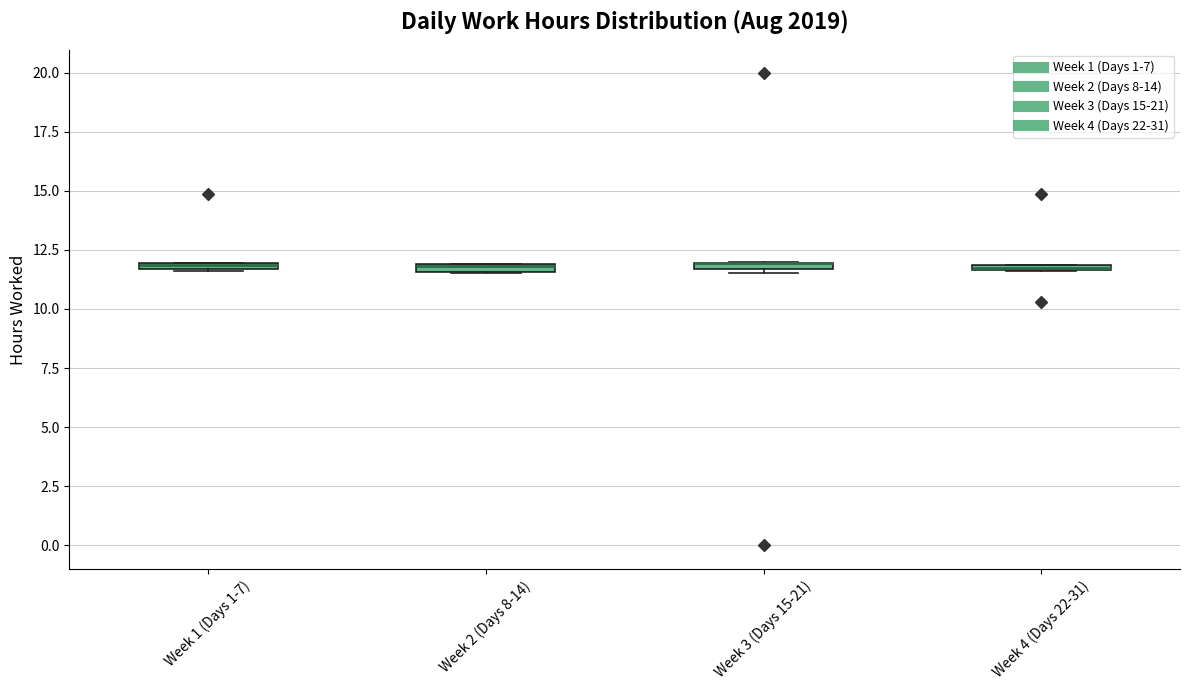

Where is the upper edge of the box for Week 2 (Days 8-14) on the y-axis? The values are not printed on the chart, so give them approximately, as read against the axis.

12.0